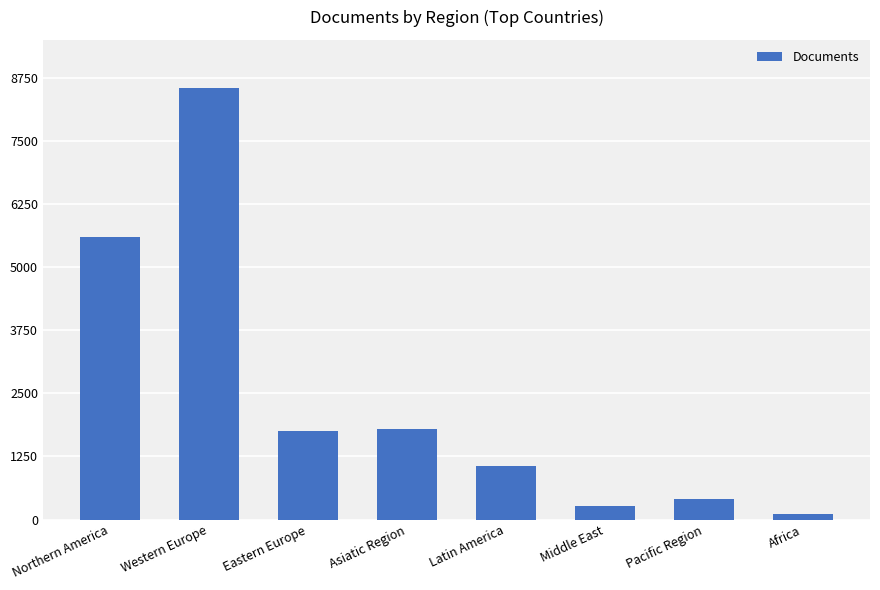

Read the value at Eastern Europe, to the nearest 10.

1750